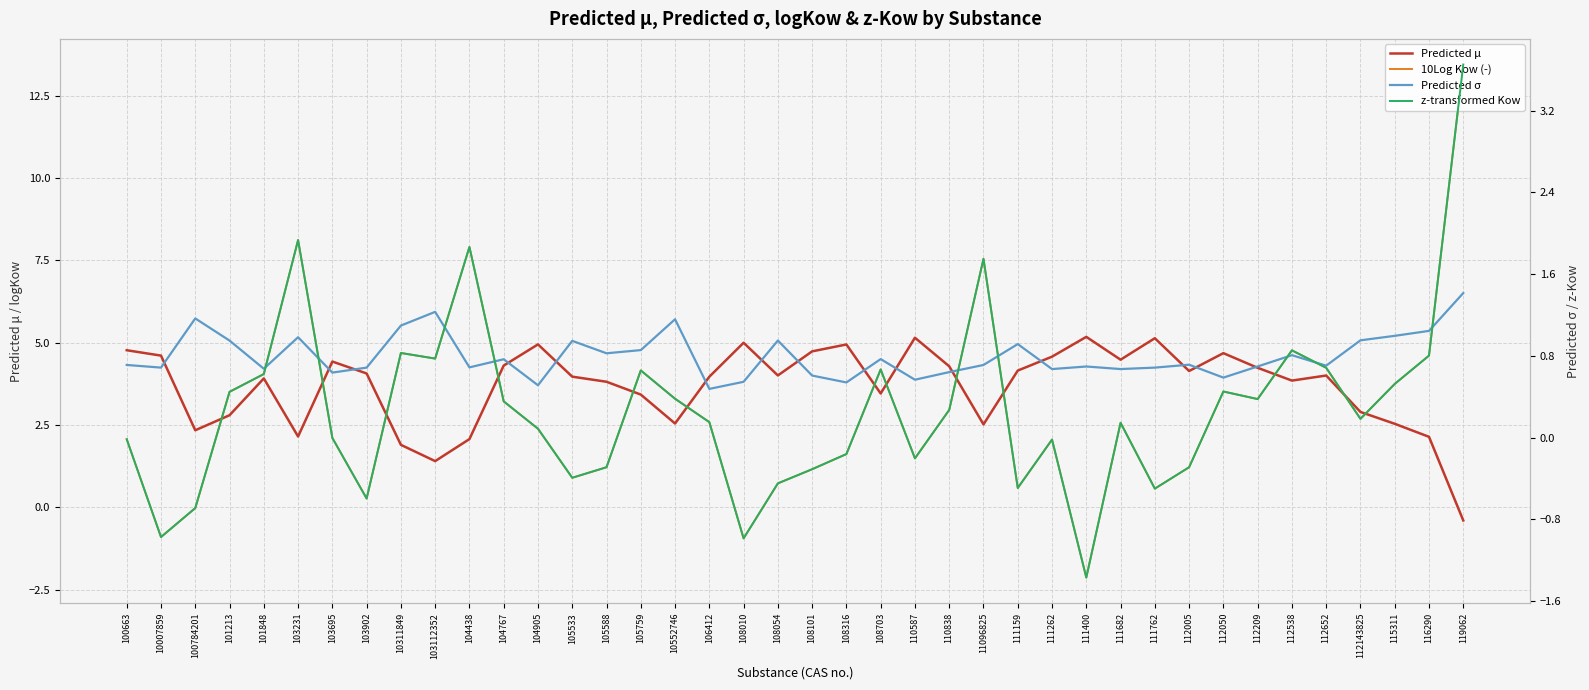

True or false: Predicted σ has a value of 0.9 at 108054.

True